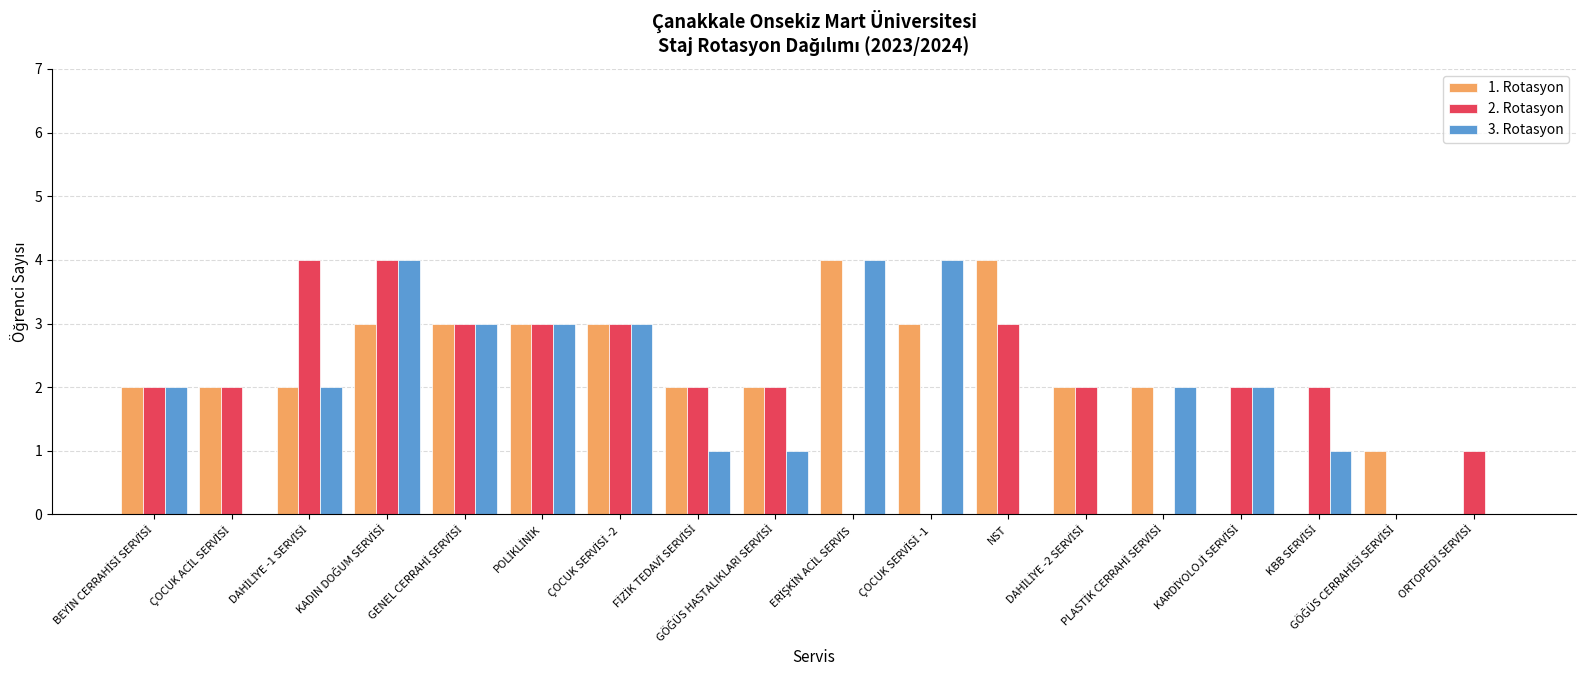

At which category does the chart reach its minimum across all series?

KARDİYOLOJİ SERVİSİ